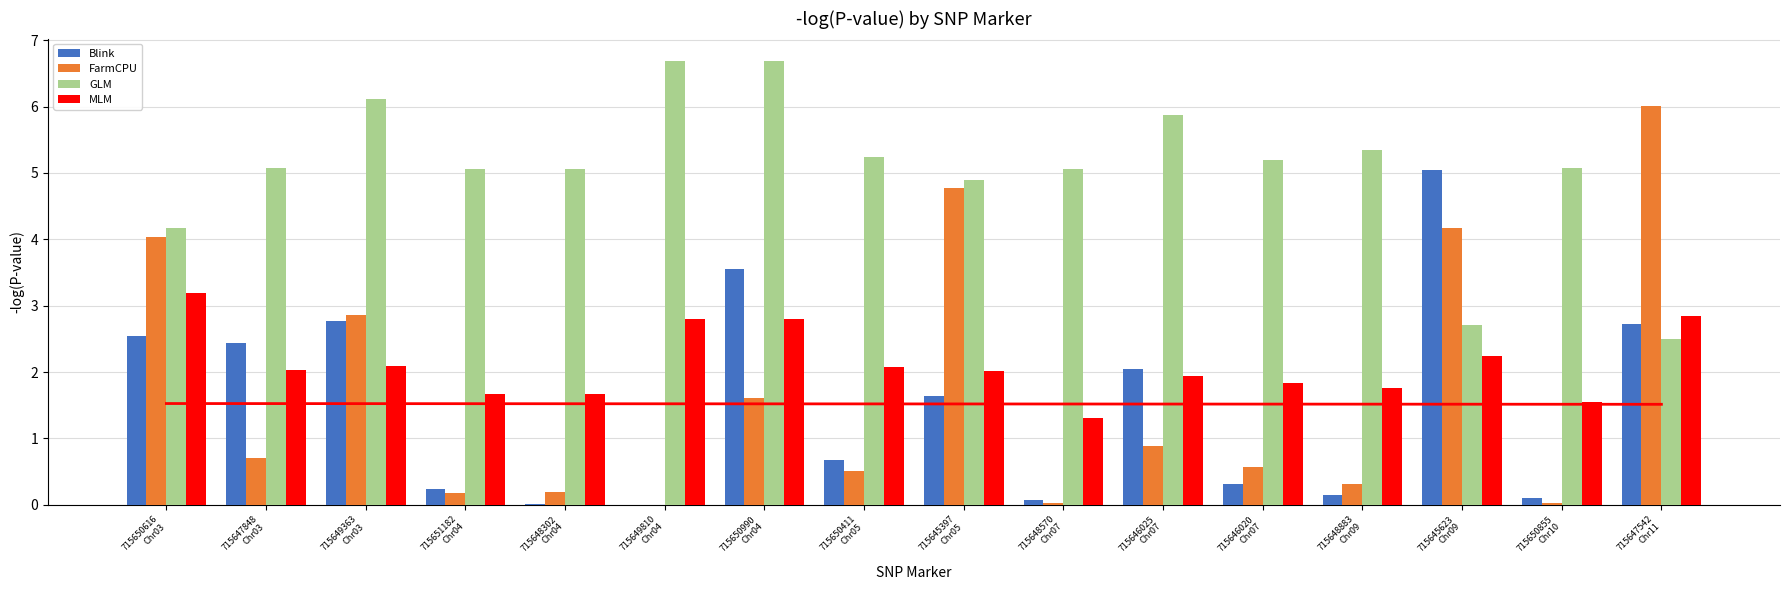

Reading left to right, what are all the values shown in this chart?

Blink: 2.5	2.4	2.8	0.2	0.0	0.0	3.6	0.7	1.6	0.1	2.0	0.3	0.1	5.1	0.1	2.7
FarmCPU: 4.0	0.7	2.9	0.2	0.2	0.0	1.6	0.5	4.8	0.0	0.9	0.6	0.3	4.2	0.0	6.0
GLM: 4.2	5.1	6.1	5.1	5.1	6.7	6.7	5.2	4.9	5.1	5.9	5.2	5.3	2.7	5.1	2.5
MLM: 3.2	2.0	2.1	1.7	1.7	2.8	2.8	2.1	2.0	1.3	1.9	1.8	1.8	2.2	1.5	2.8